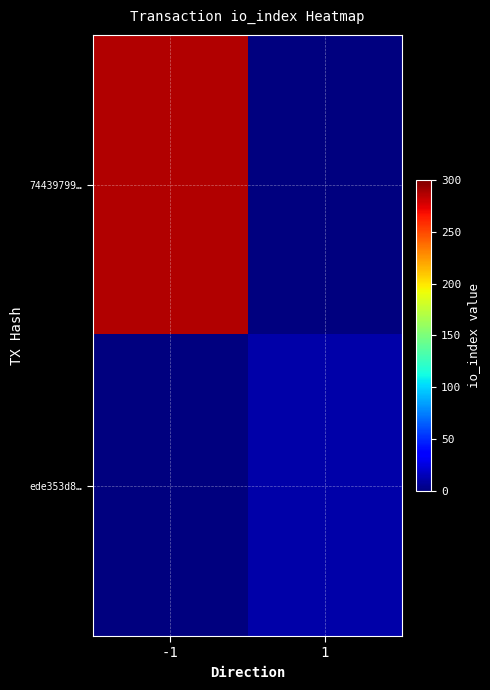

List the series in order of their overall mean, highest first.

74439799…, ede353d8…